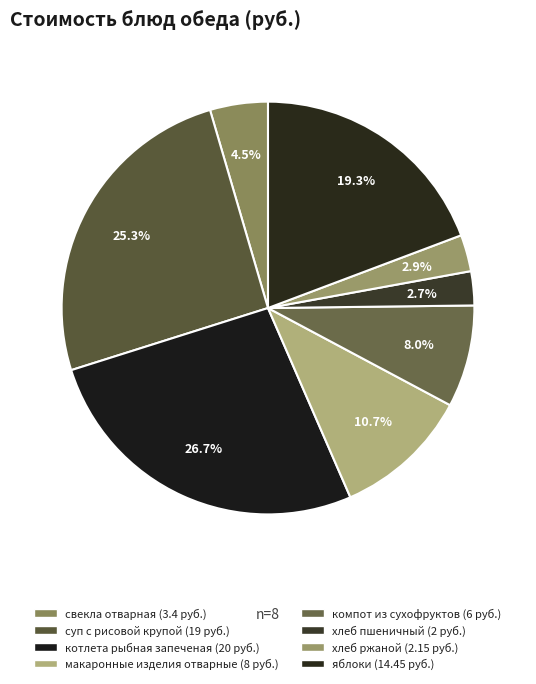

How many slices are in this pie chart?

8